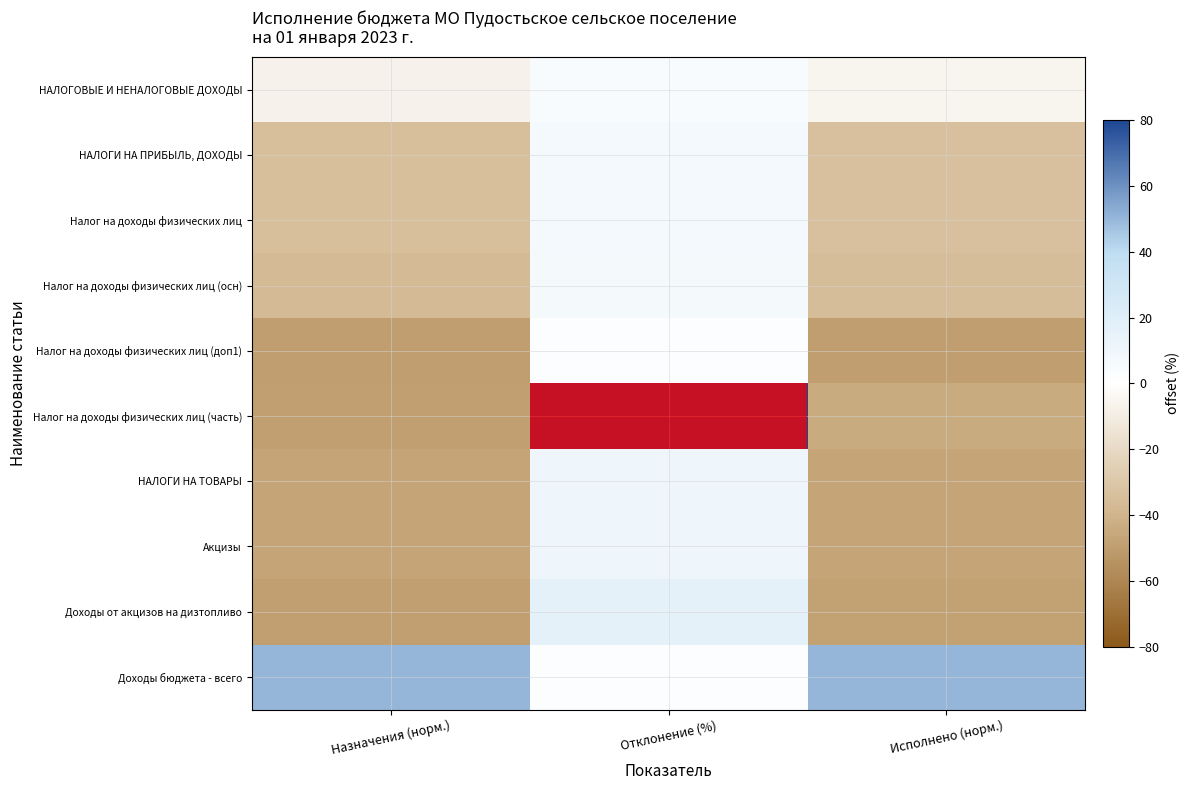

Reading right to left, transcribe all the data shown in this chart.

НАЛОГОВЫЕ И НЕНАЛОГОВЫЕ ДОХОДЫ: Исполнено (норм.)=-5.5	Отклонение (%)=5.0	Назначения (норм.)=-7.0
НАЛОГИ НА ПРИБЫЛЬ, ДОХОДЫ: Исполнено (норм.)=-33.3	Отклонение (%)=7.2	Назначения (норм.)=-34.2
Налог на доходы физических лиц: Исполнено (норм.)=-33.3	Отклонение (%)=7.2	Назначения (норм.)=-34.2
Налог на доходы физических лиц (осн): Исполнено (норм.)=-35.5	Отклонение (%)=6.8	Назначения (норм.)=-36.3
Налог на доходы физических лиц (доп1): Исполнено (норм.)=-50.0	Отклонение (%)=1.3	Назначения (норм.)=-50.0
Налог на доходы физических лиц (часть): Исполнено (норм.)=-44.0	Отклонение (%)=358.9	Назначения (норм.)=-49.2
НАЛОГИ НА ТОВАРЫ: Исполнено (норм.)=-46.4	Отклонение (%)=9.6	Назначения (норм.)=-46.7
Акцизы: Исполнено (норм.)=-46.4	Отклонение (%)=9.6	Назначения (норм.)=-46.7
Доходы от акцизов на дизтопливо: Исполнено (норм.)=-48.5	Отклонение (%)=15.7	Назначения (норм.)=-48.8
Доходы бюджета - всего: Исполнено (норм.)=50.0	Отклонение (%)=1.5	Назначения (норм.)=50.0